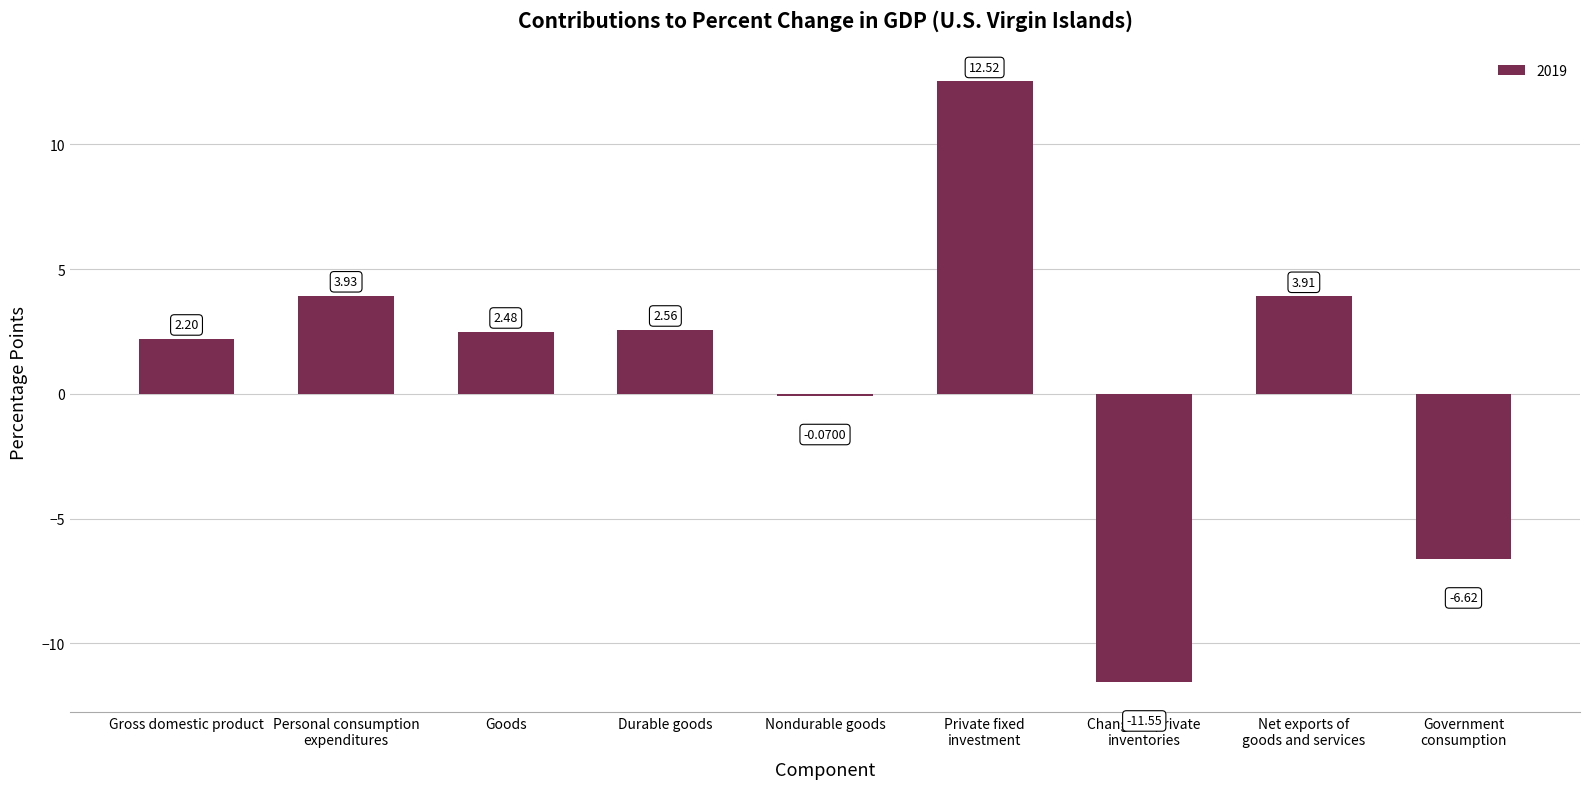

Where is the data nearest to the value 0?

Nondurable goods